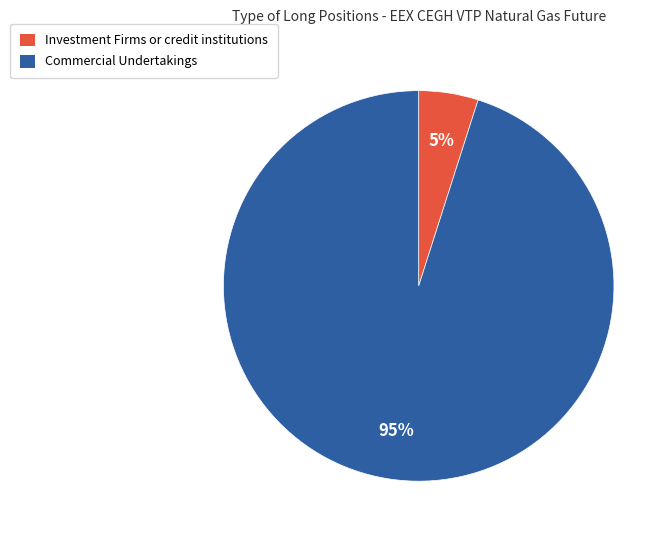

To the nearest percent, what is the average slice percentage?

50%